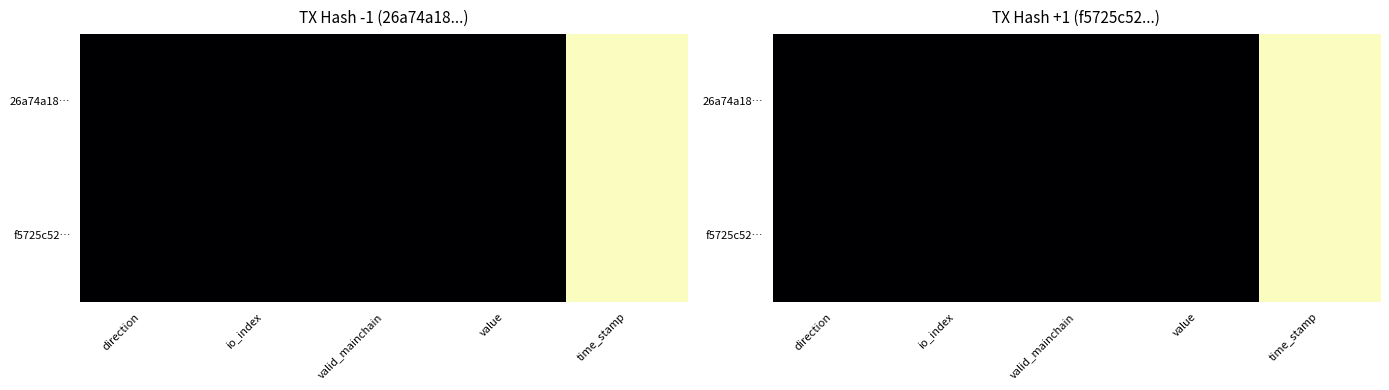

List the series in order of their peak value, highest first.

26a74a18…, f5725c52…